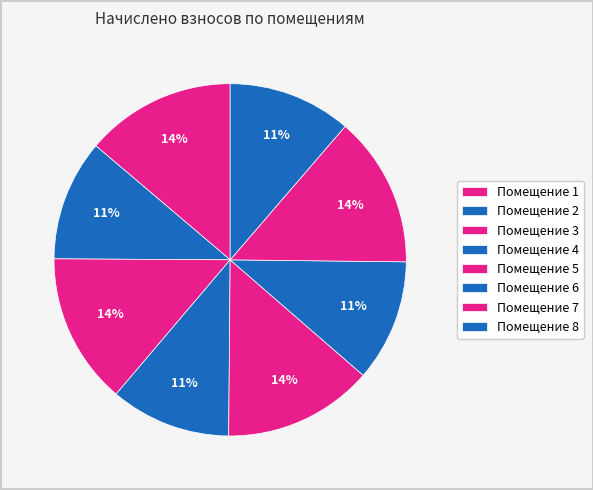

Rank the categories by value from highest to lowest.

3, 7, 1, 5, 8, 6, 2, 4